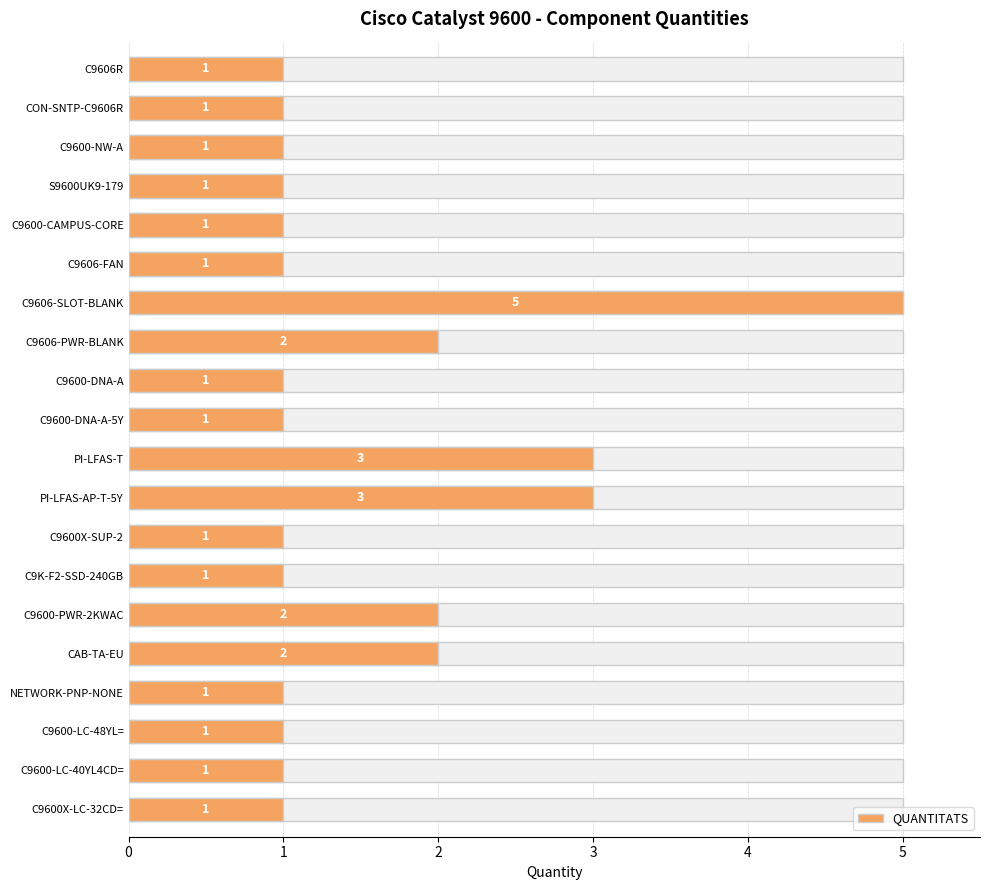

Which label corresponds to the largest value in the chart?

C9606-SLOT-BLANK